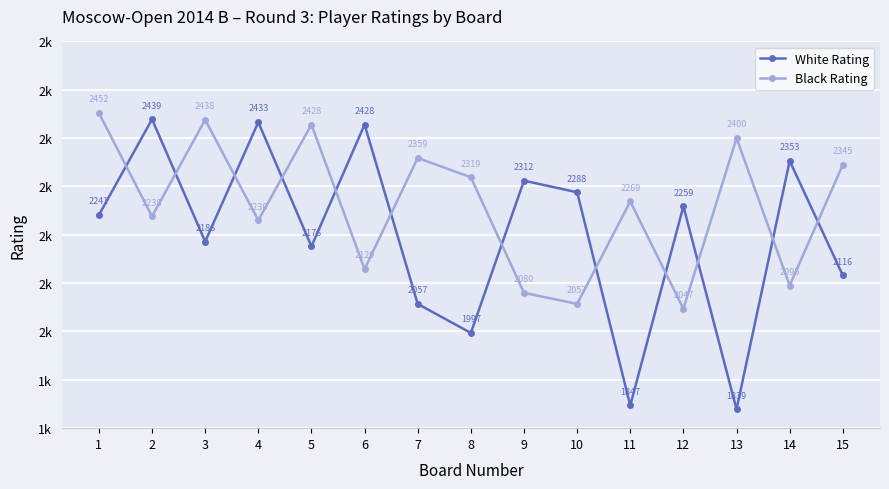

What are all the series names shown in the legend?

White Rating, Black Rating